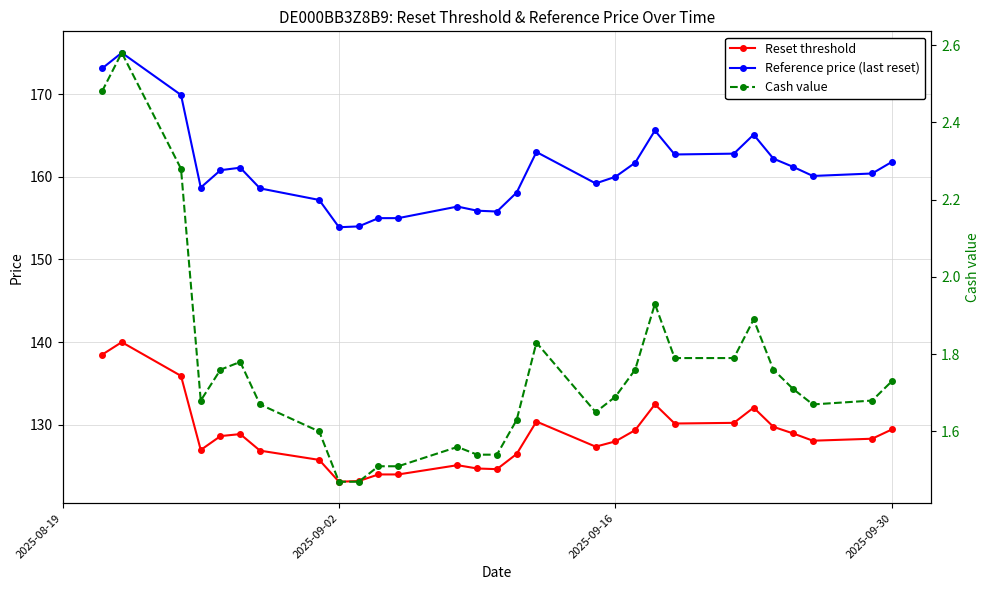

What is the value of the Reset threshold point at the 19th from the left?

128.0